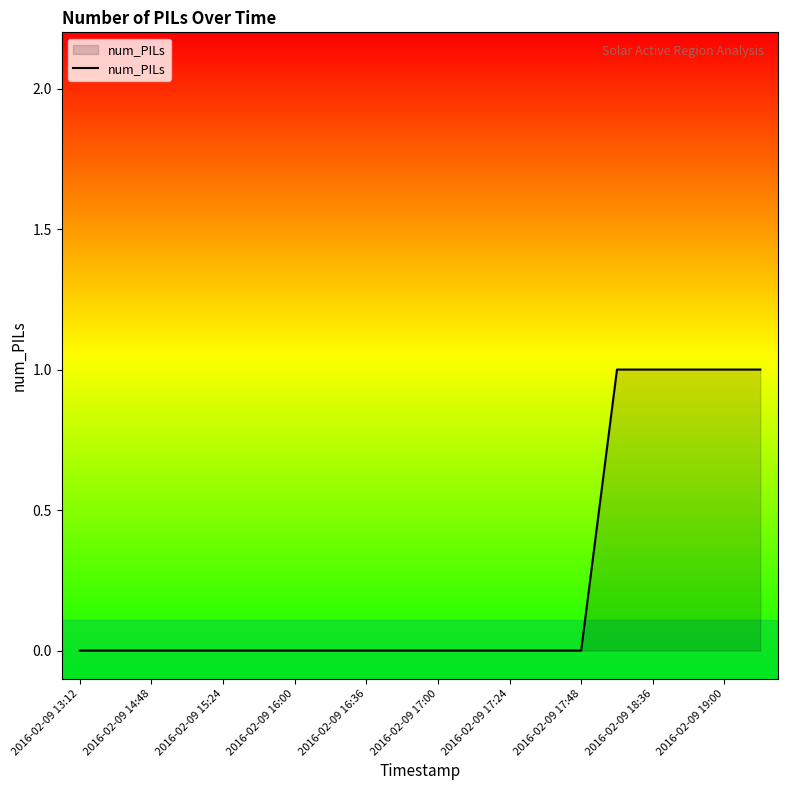

Does the chart have visible grid lines?

No